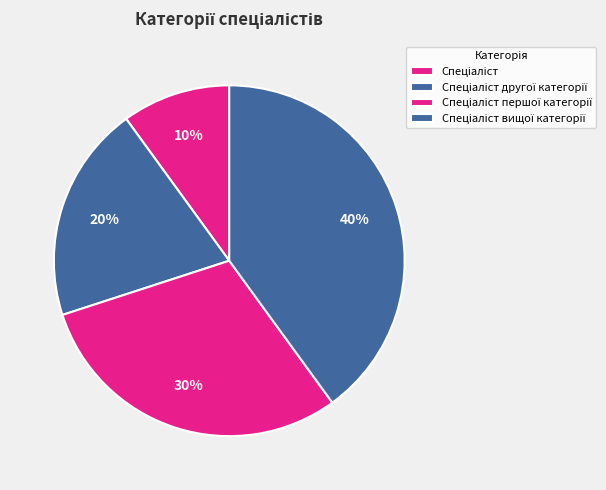

Which category has the biggest portion of the pie?

Спеціаліст вищої категорії